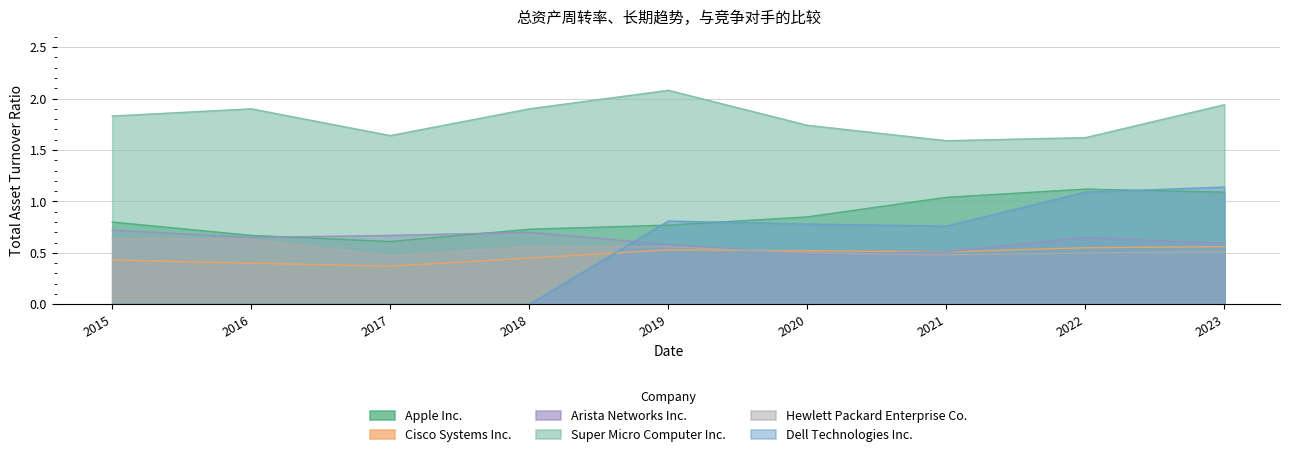

True or false: Apple Inc. and Hewlett Packard Enterprise Co. intersect in this chart.

False